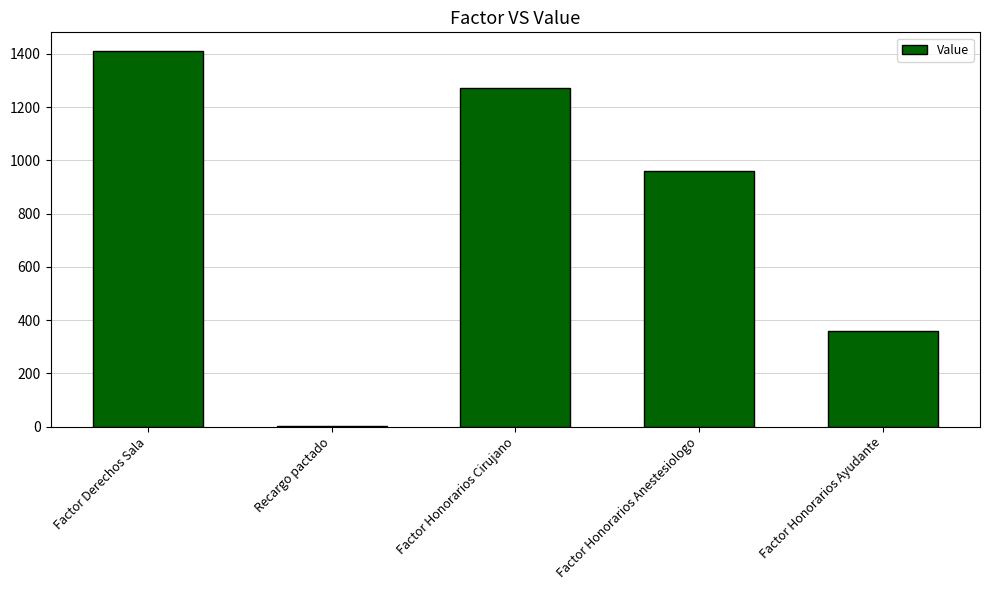

Which label corresponds to the largest value in the chart?

Factor Derechos Sala